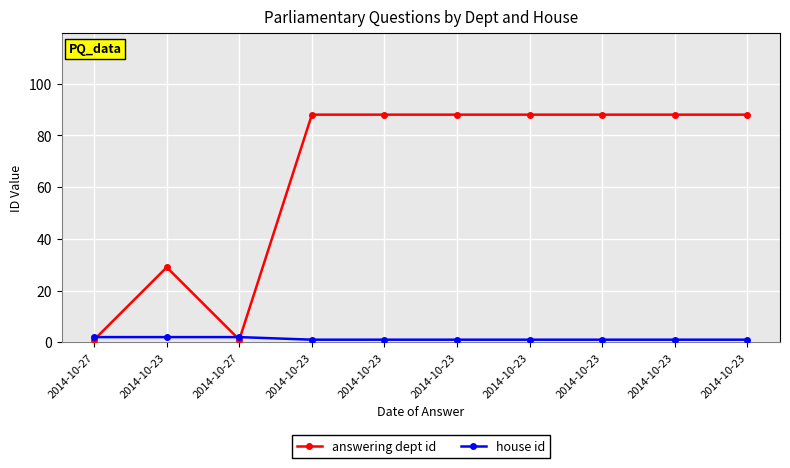

How many lines are shown in the chart?

2